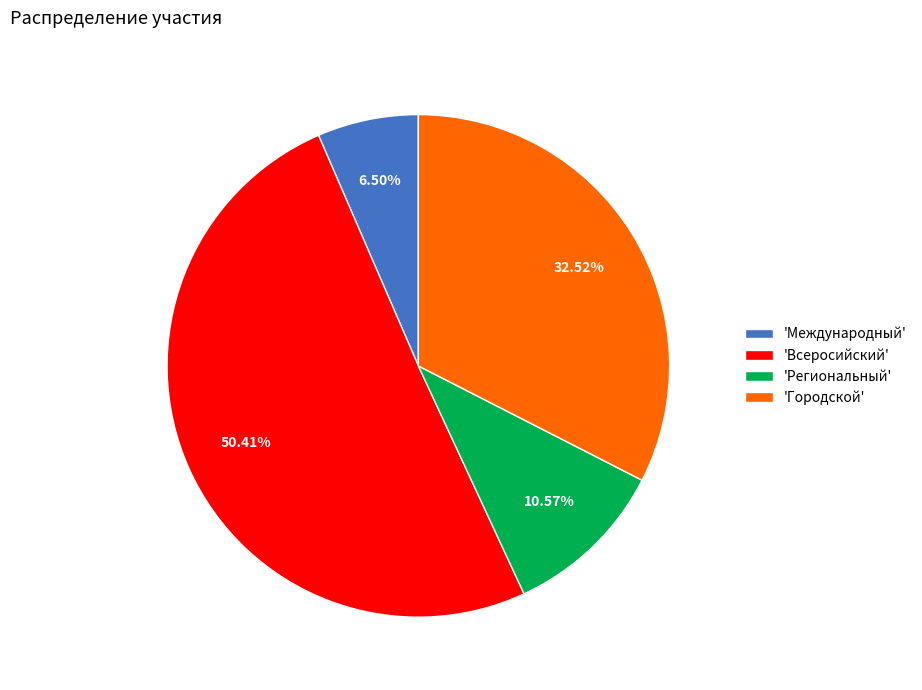

Is the sum of 'Всеросийский' and 'Международный' greater than half?

Yes